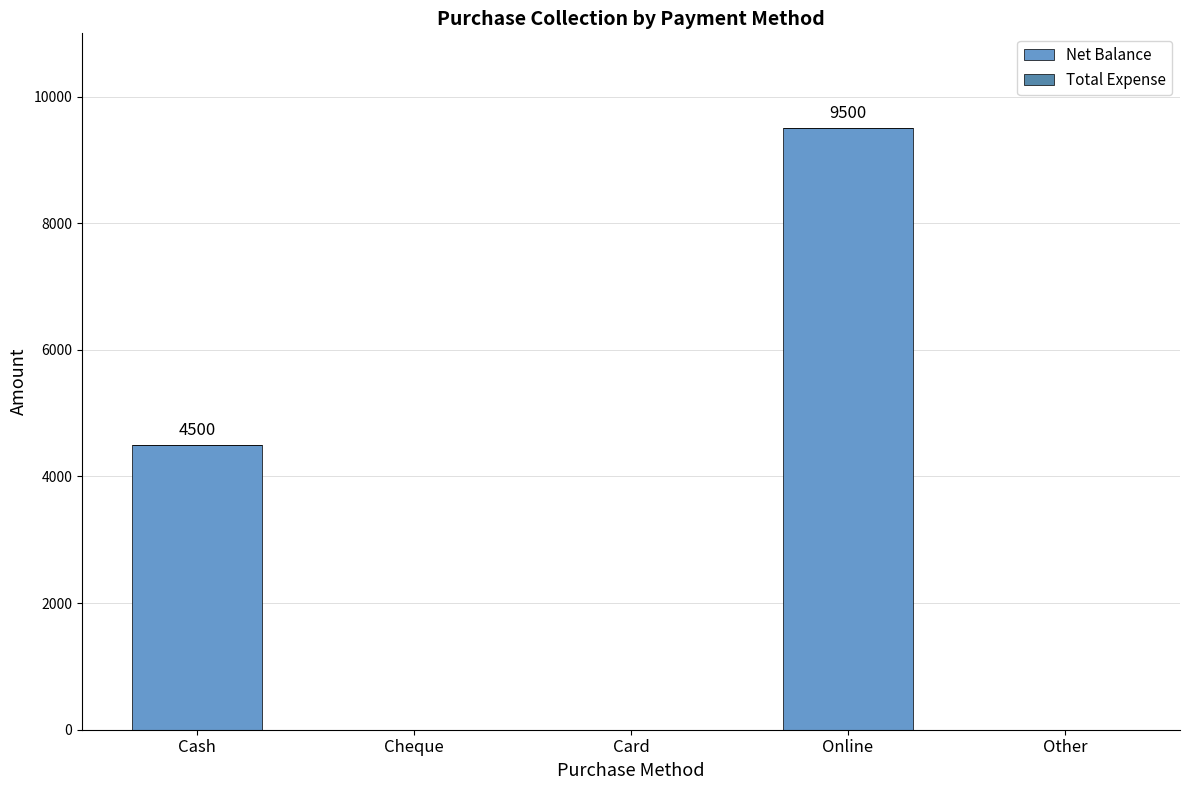

What is the sum of the values at Cash and Other?

4500